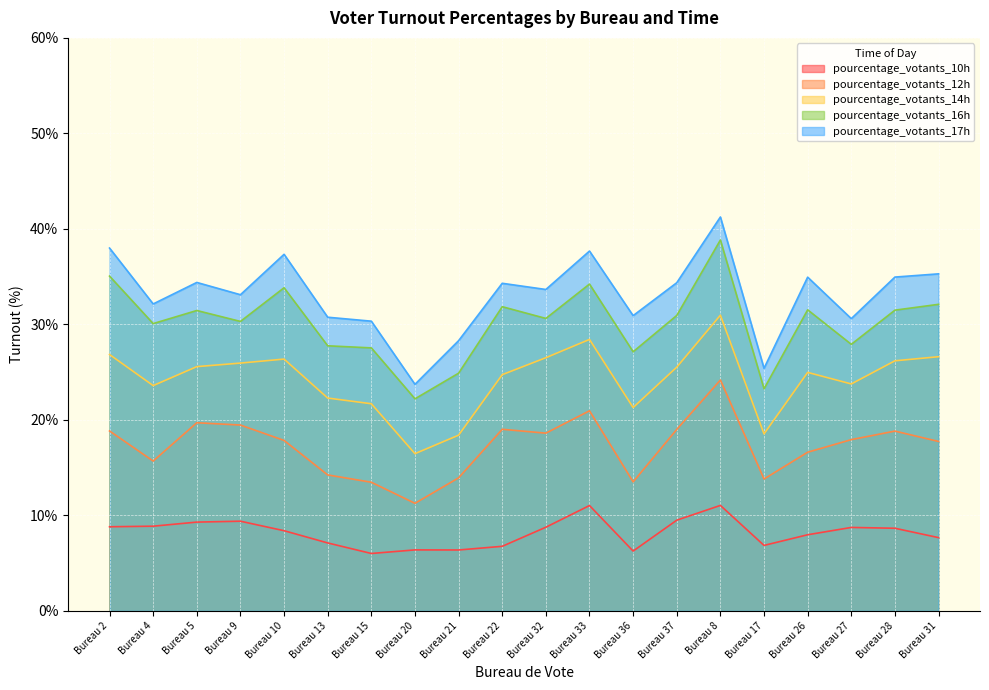

How many series are shown in this chart?

5